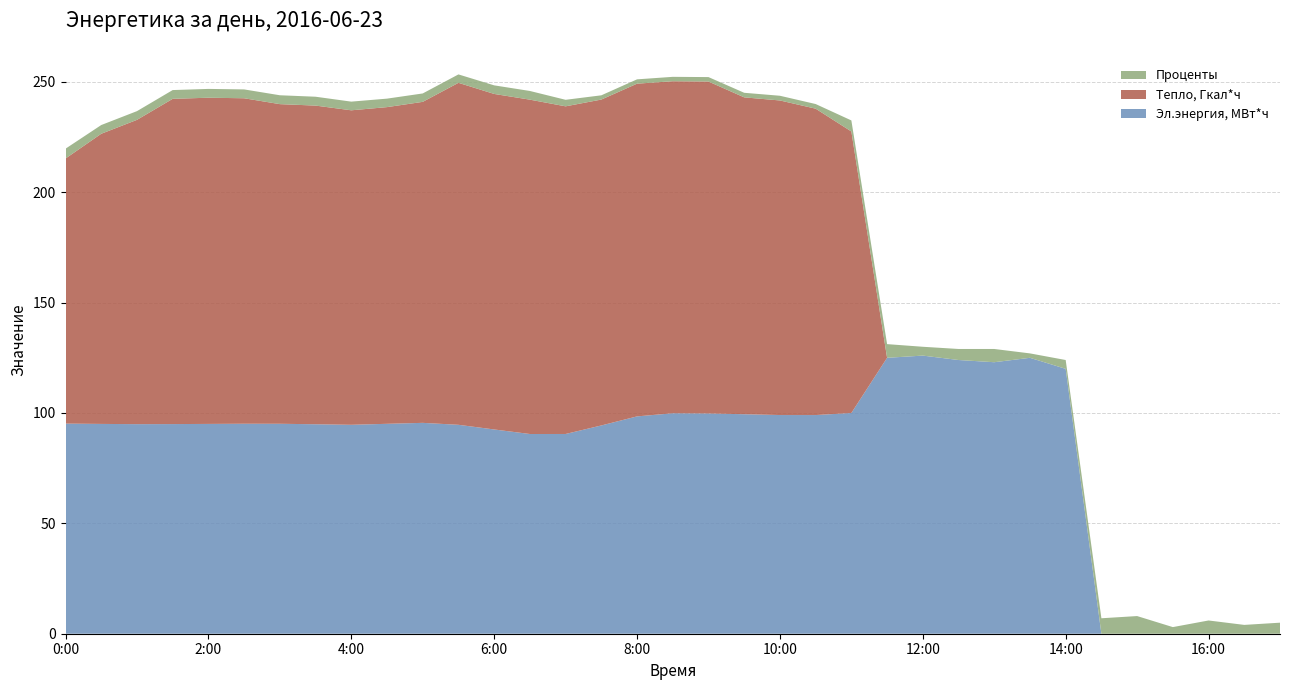

Reading left to right, what are all the values shown in this chart?

Эл.энергия, МВт*ч: 0:00=95.2	0:30=95.0	1:00=94.9	1:30=95.0	2:00=95.0	2:30=95.1	3:00=95.1	3:30=94.9	4:00=94.6	4:30=95.1	5:00=95.5	5:30=94.6	6:00=92.5	6:30=90.5	7:00=90.5	7:30=94.4	8:00=98.5	8:30=99.9	9:00=99.8	9:30=99.4	10:00=99.1	10:30=99.1	11:00=100.0	11:30=125.0	12:00=126.0	12:30=124.0	13:00=123.0	13:30=125.0	14:00=120.0	14:30=0.0	15:00=0.0	15:30=0.0	16:00=0.0	16:30=0.0	17:00=0.0
Тепло, Гкал*ч: 0:00=120.1	0:30=131.5	1:00=137.9	1:30=147.3	2:00=147.8	2:30=147.5	3:00=144.8	3:30=144.4	4:00=142.5	4:30=143.5	5:00=145.4	5:30=154.9	6:00=152.0	6:30=151.5	7:00=148.4	7:30=147.6	8:00=150.7	8:30=150.4	9:00=150.4	9:30=143.6	10:00=142.5	10:30=138.8	11:00=127.5	11:30=0.0	12:00=0.0	12:30=0.0	13:00=0.0	13:30=0.0	14:00=0.0	14:30=0.0	15:00=0.0	15:30=0.0	16:00=0.0	16:30=0.0	17:00=0.0
Проценты: 0:00=4.4	0:30=4.0	1:00=3.9	1:30=4.0	2:00=4.0	2:30=4.0	3:00=4.0	3:30=4.0	4:00=3.9	4:30=3.8	5:00=3.8	5:30=3.8	6:00=3.9	6:30=3.9	7:00=3.0	7:30=1.9	8:00=2.0	8:30=2.0	9:00=2.0	9:30=2.1	10:00=2.1	10:30=2.1	11:00=5.0	11:30=6.2	12:00=4.0	12:30=5.0	13:00=6.0	13:30=2.0	14:00=4.0	14:30=7.0	15:00=8.0	15:30=3.0	16:00=6.0	16:30=4.0	17:00=5.0